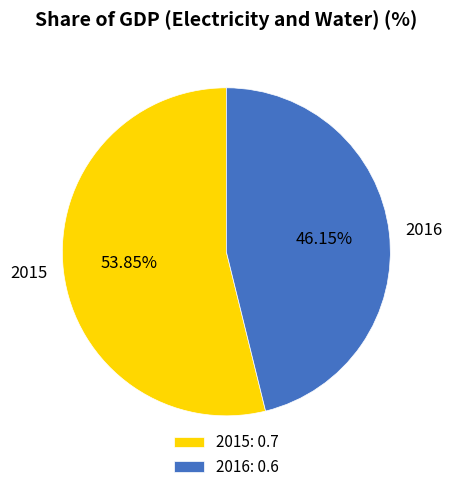

To the nearest percent, what is the combined percentage of 2016 and 2015?

100%